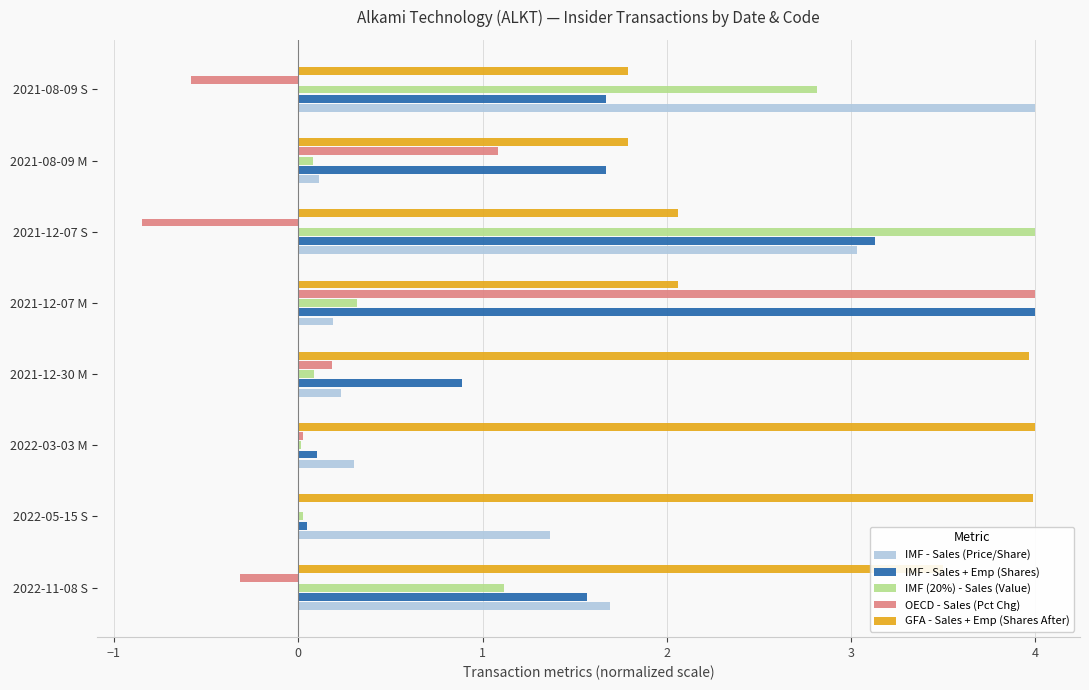

What is the sum of all IMF - Sales (Price/Share) values?

10.9